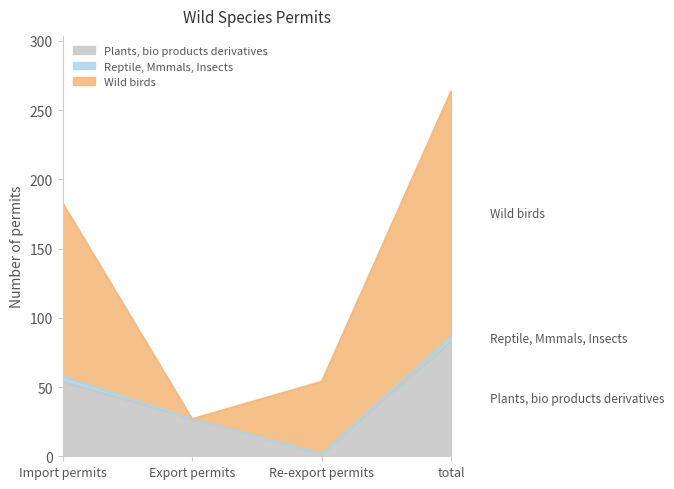

What is the greatest value displayed?

264